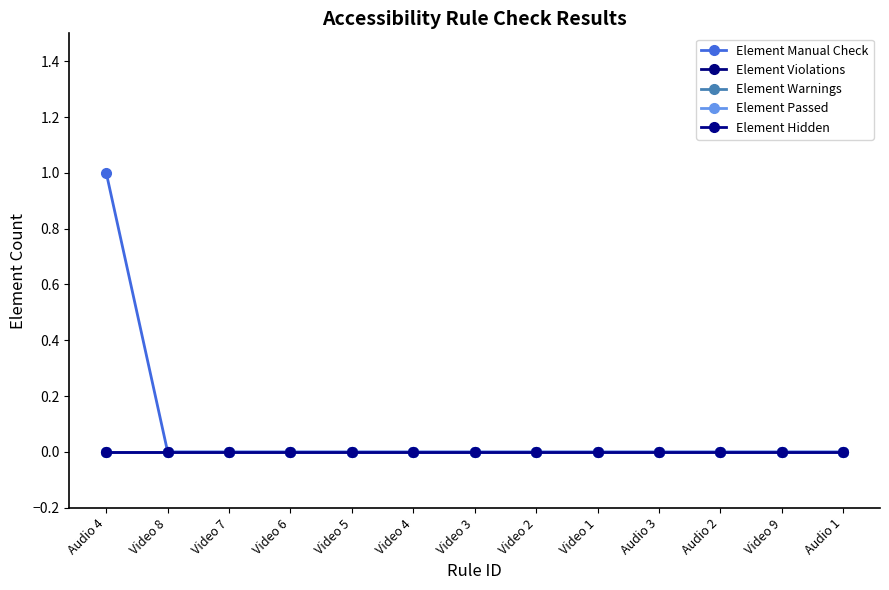

Where is Element Hidden nearest to the value 0?

Audio 4